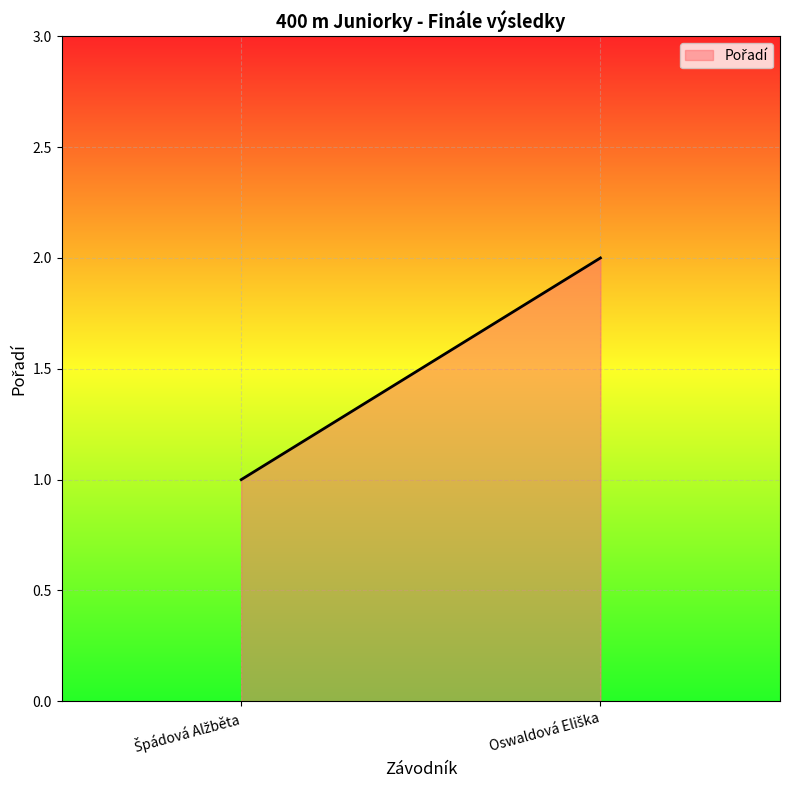

Between Špádová Alžběta and Oswaldová Eliška, which is larger?

Oswaldová Eliška